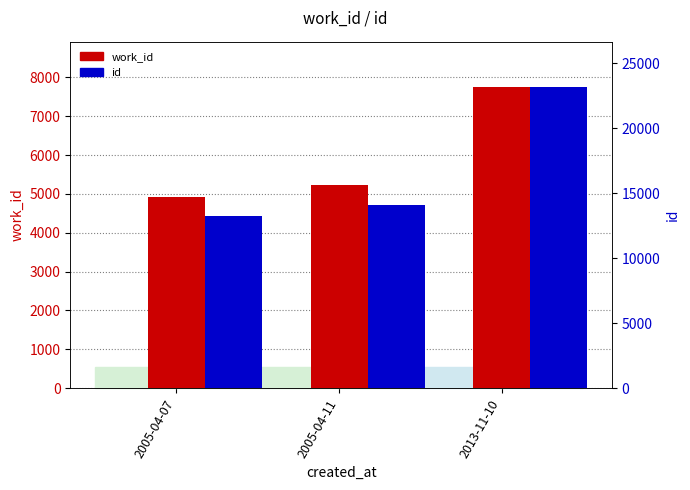

What is the greatest value displayed?

23146